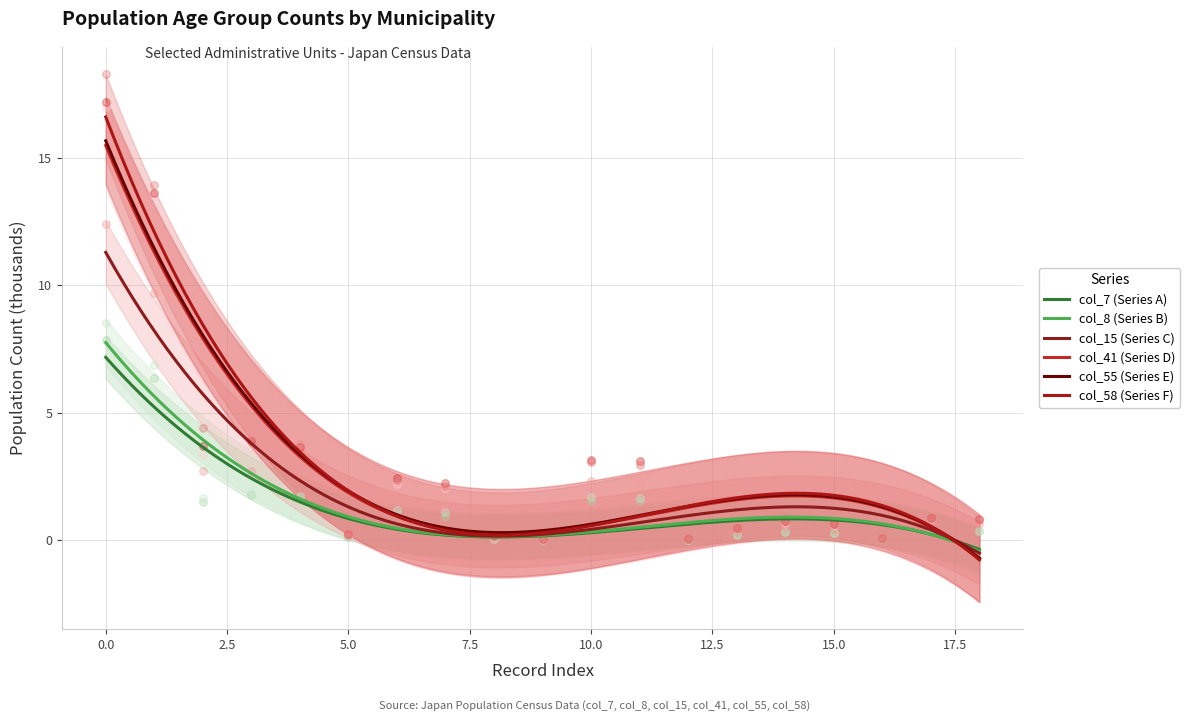

Which series contains the highest Y value?

col_58 (Series F)